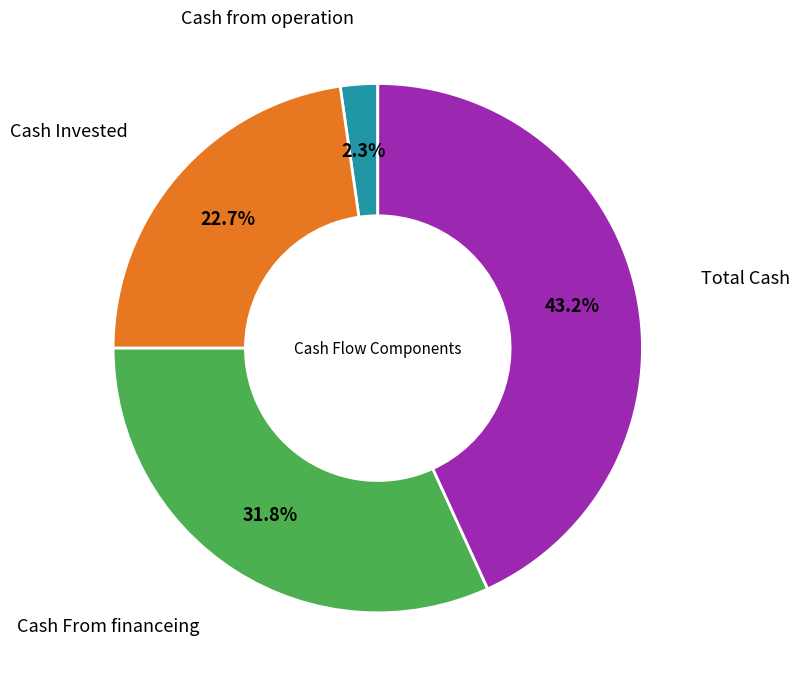

To the nearest percent, what is the average slice percentage?

25%